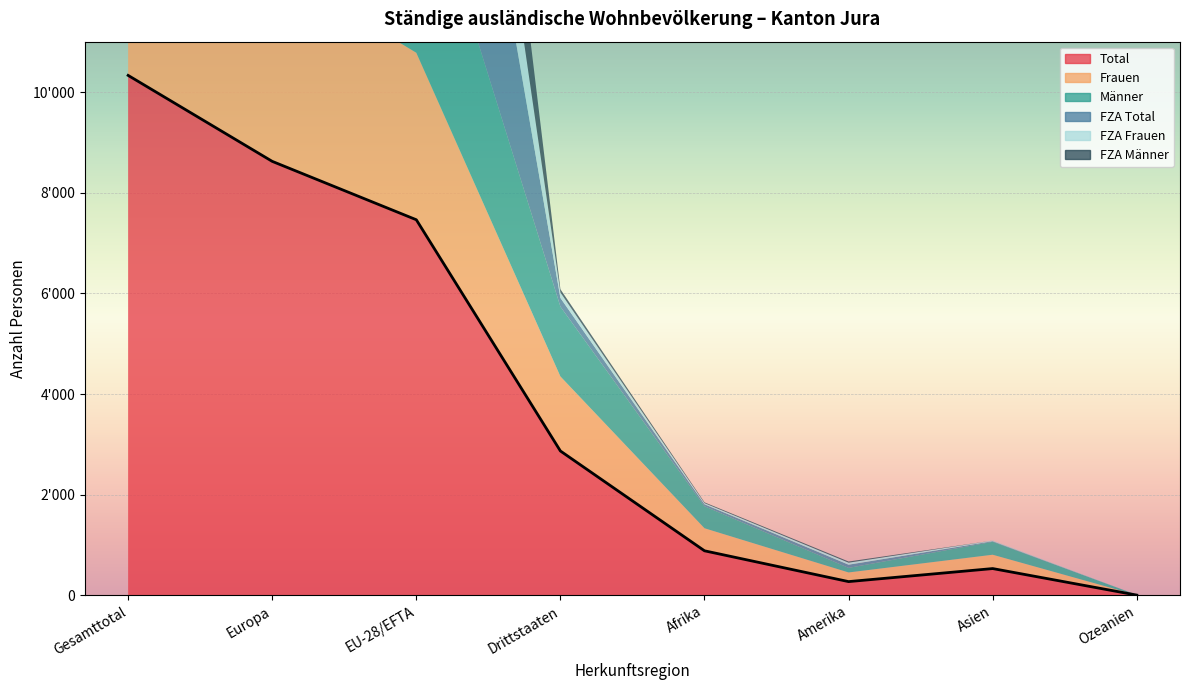

Is it true that Frauen equals 86 at Asien?

False